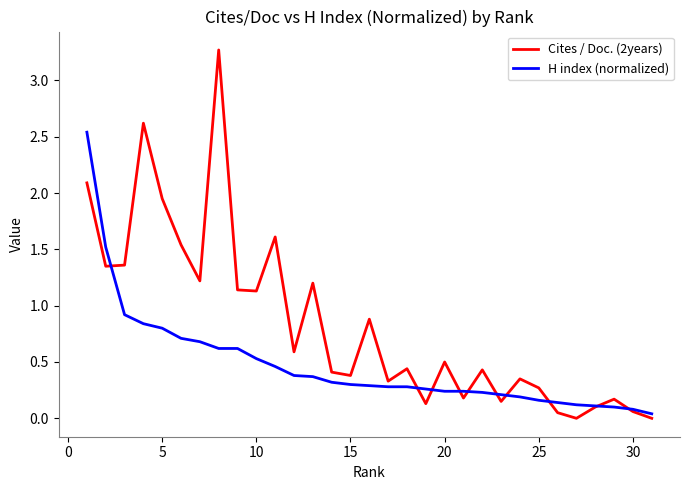

What is the difference between the maximum and second lowest values in the Cites / Doc. (2years) series?

3.3